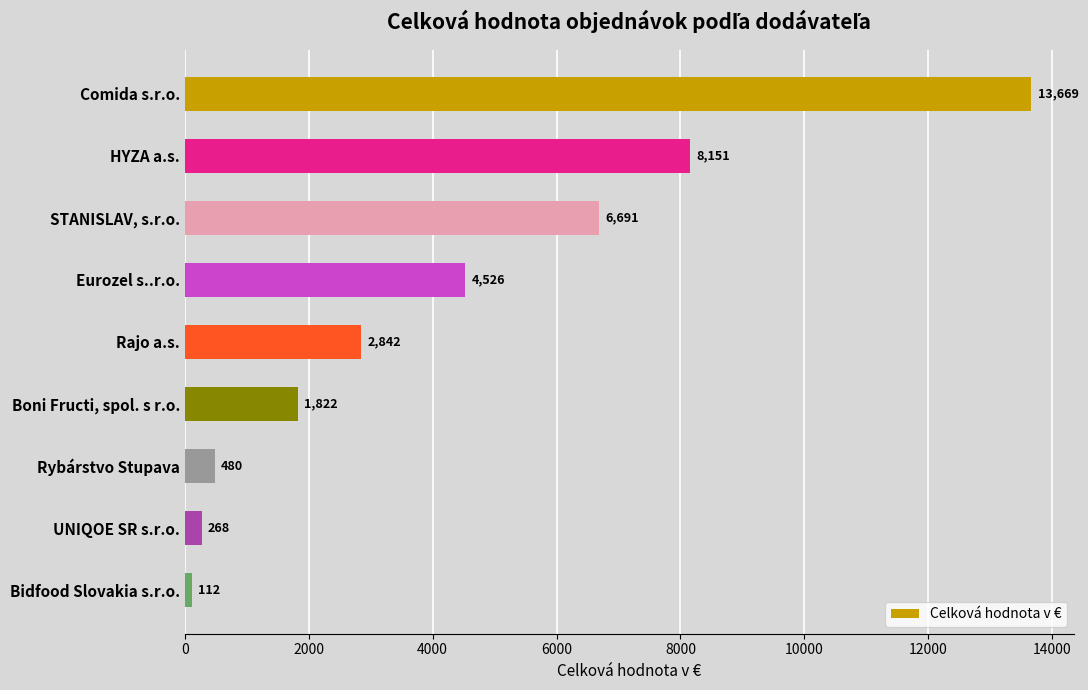

Where is the data nearest to the value 6890?

STANISLAV, s.r.o.